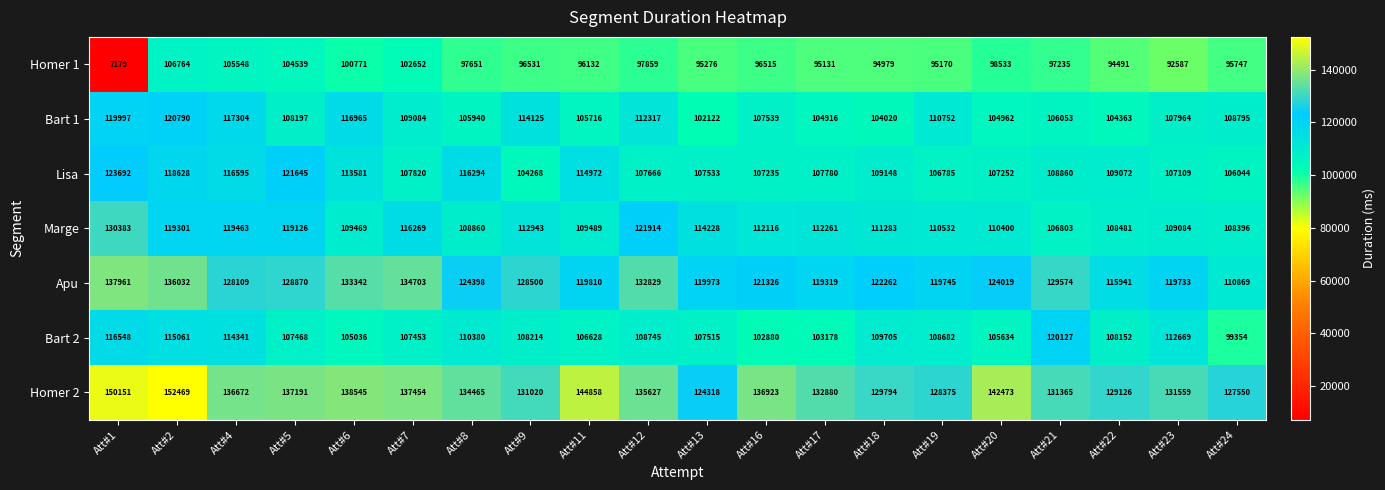

What is the average value of the Homer 2 series?

135641